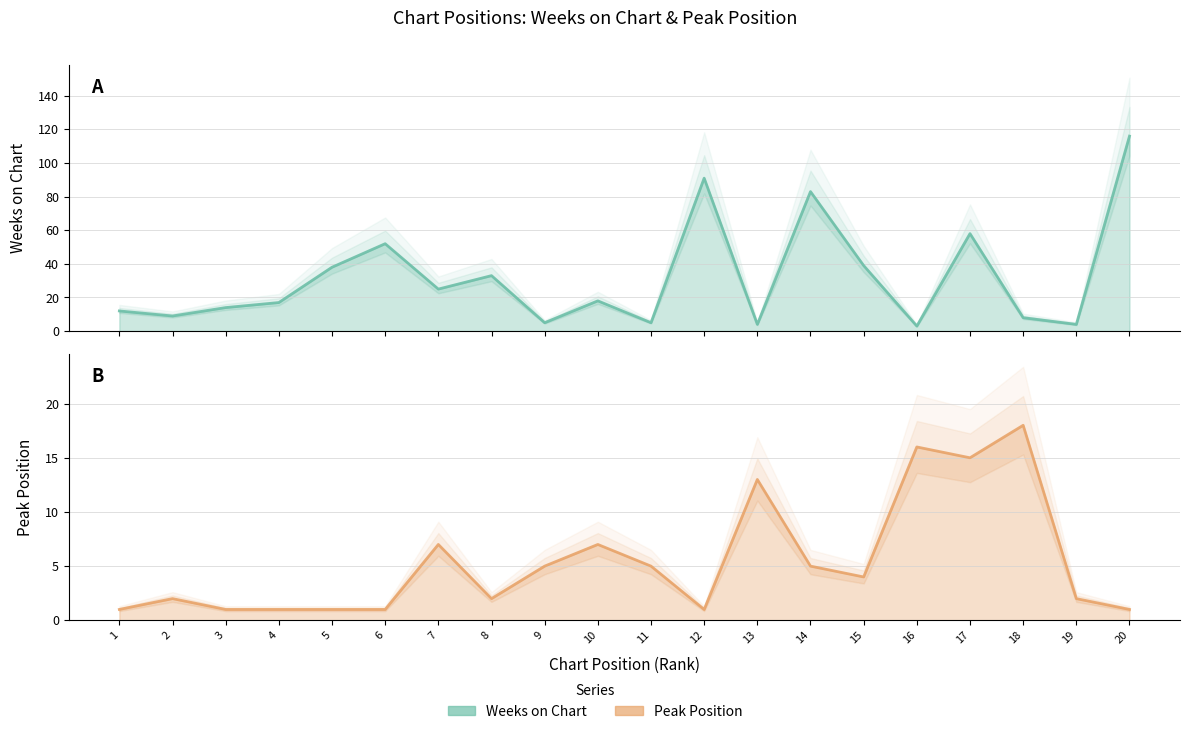

What is the difference between the highest and lowest values at 16?

13